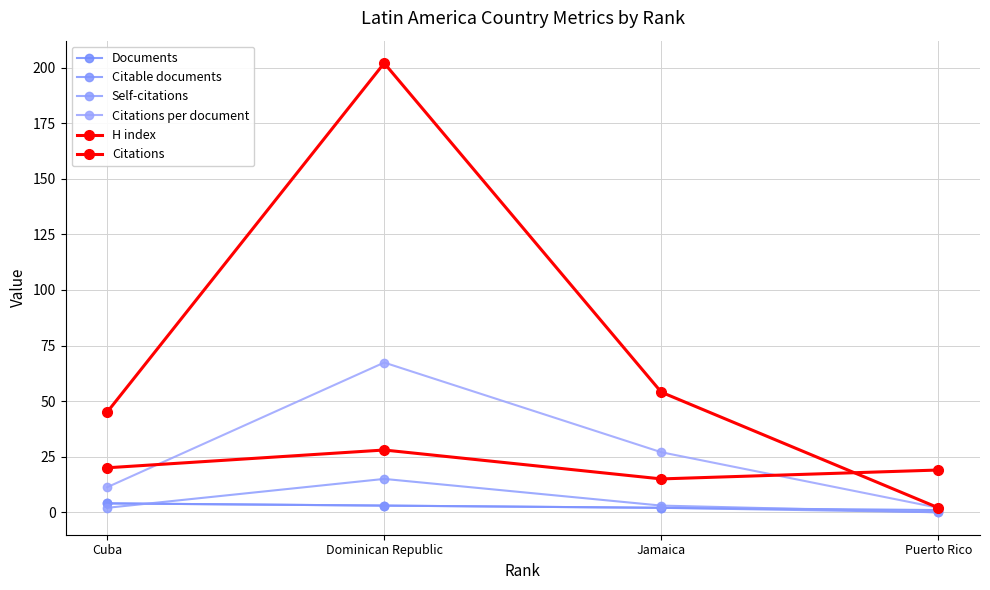

At Jamaica, list the series in order from smallest to largest.

Documents, Citable documents, Self-citations, H index, Citations per document, Citations